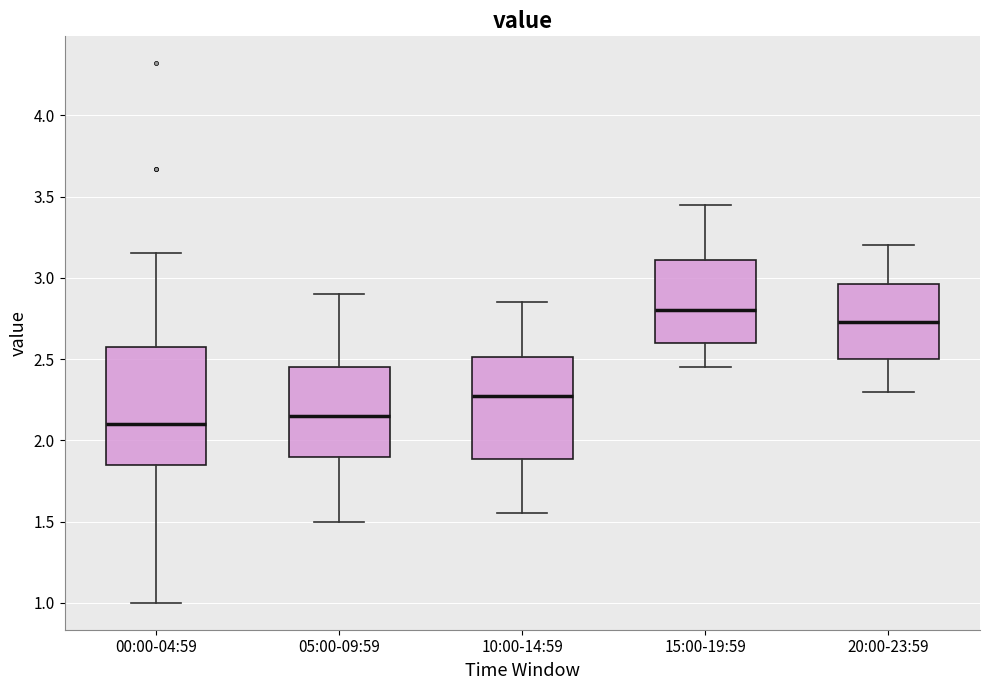

Reading left to right, transcribe this box plot: for each box, give where its median line is, the range the box spans, and where its two whiskers end, as read against the y-axis. The values are not printed on the chart, so give them approximately, as read against the axis.

00:00-04:59: median 2.10, box 1.85 to 2.55, whiskers 1.00 to 3.15
05:00-09:59: median 2.15, box 1.90 to 2.45, whiskers 1.50 to 2.90
10:00-14:59: median 2.30, box 1.90 to 2.50, whiskers 1.55 to 2.85
15:00-19:59: median 2.80, box 2.60 to 3.10, whiskers 2.45 to 3.45
20:00-23:59: median 2.75, box 2.50 to 2.95, whiskers 2.30 to 3.20